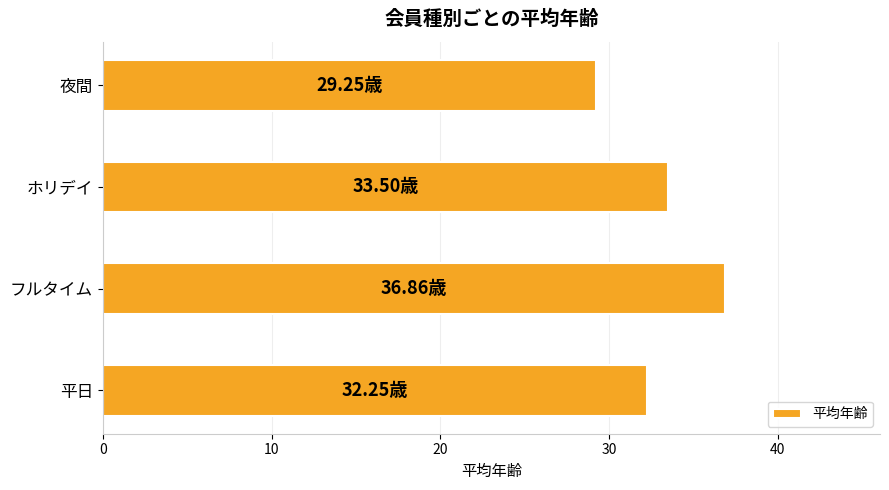

At which category does the chart reach its minimum across all series?

夜間